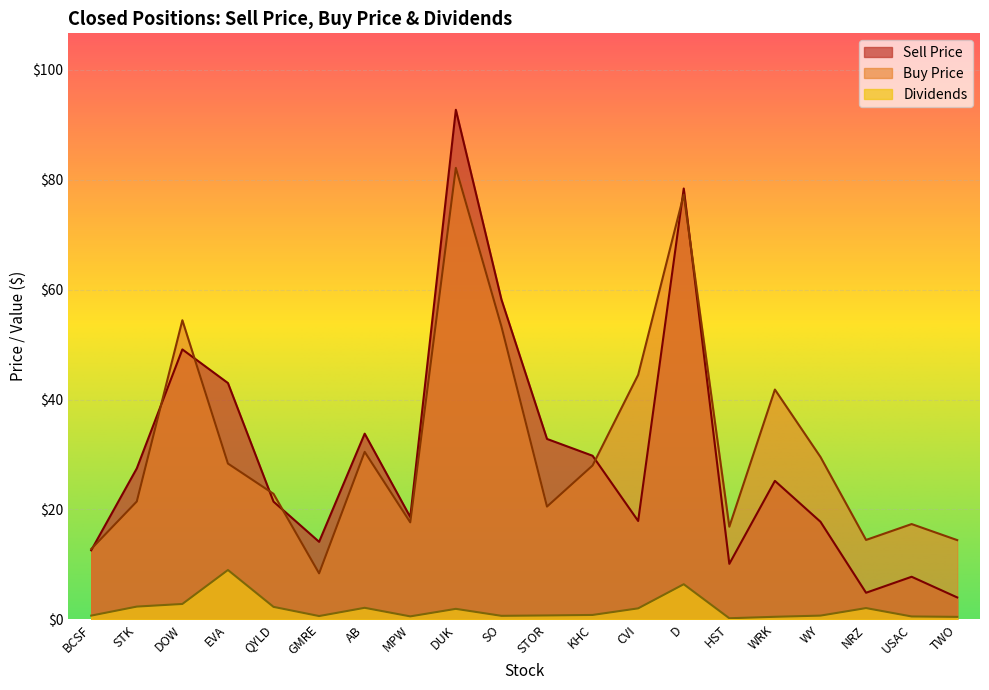

Is the value of Buy Price at KHC greater than the value of Sell Price at DOW?

No